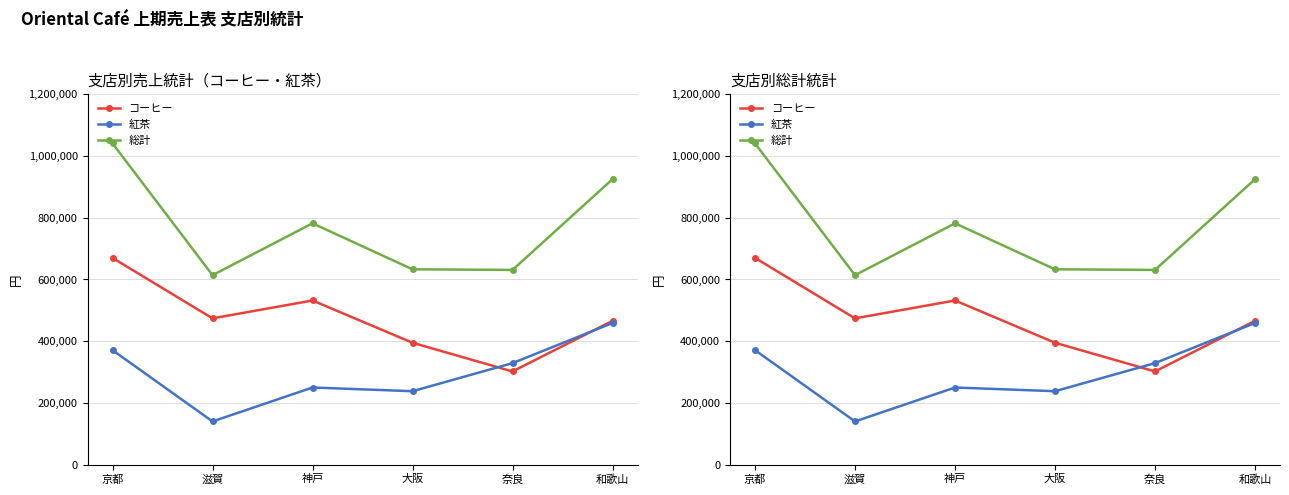

What are all the series names shown in the legend?

コーヒー, 紅茶, 総計